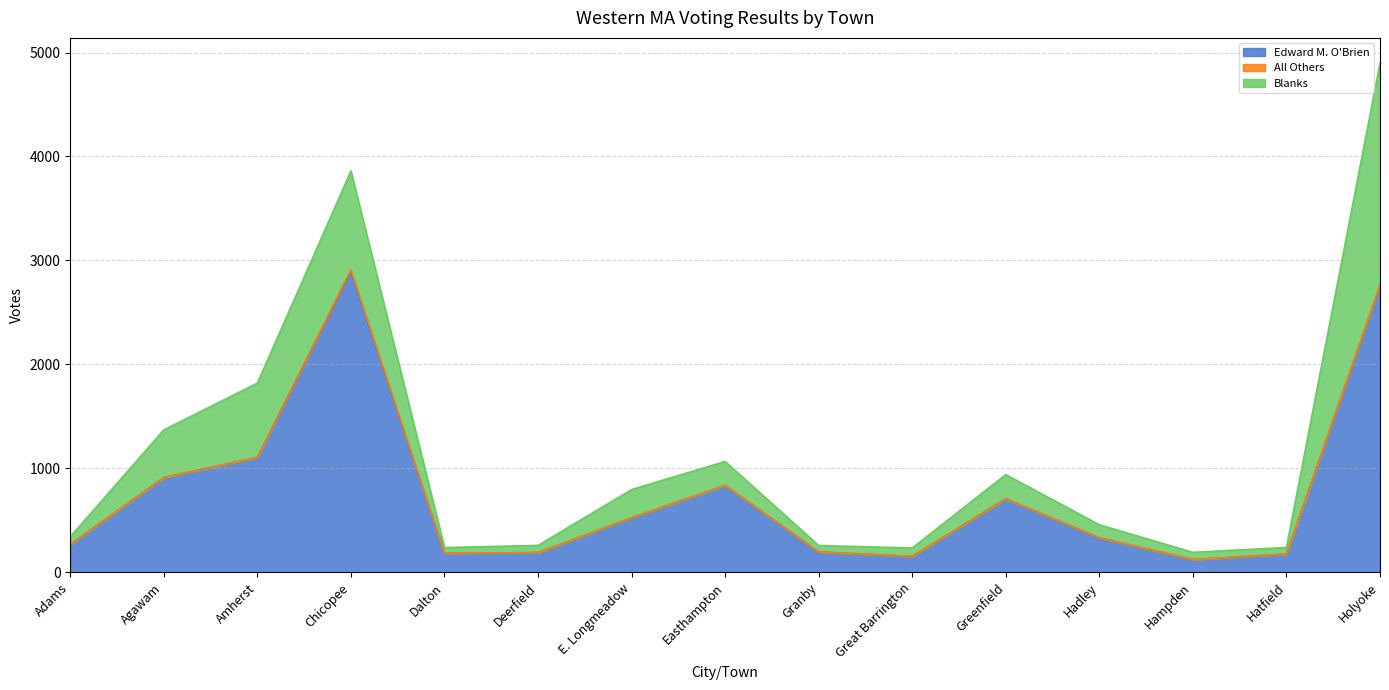

At which category is the sum across all series the highest?

Holyoke